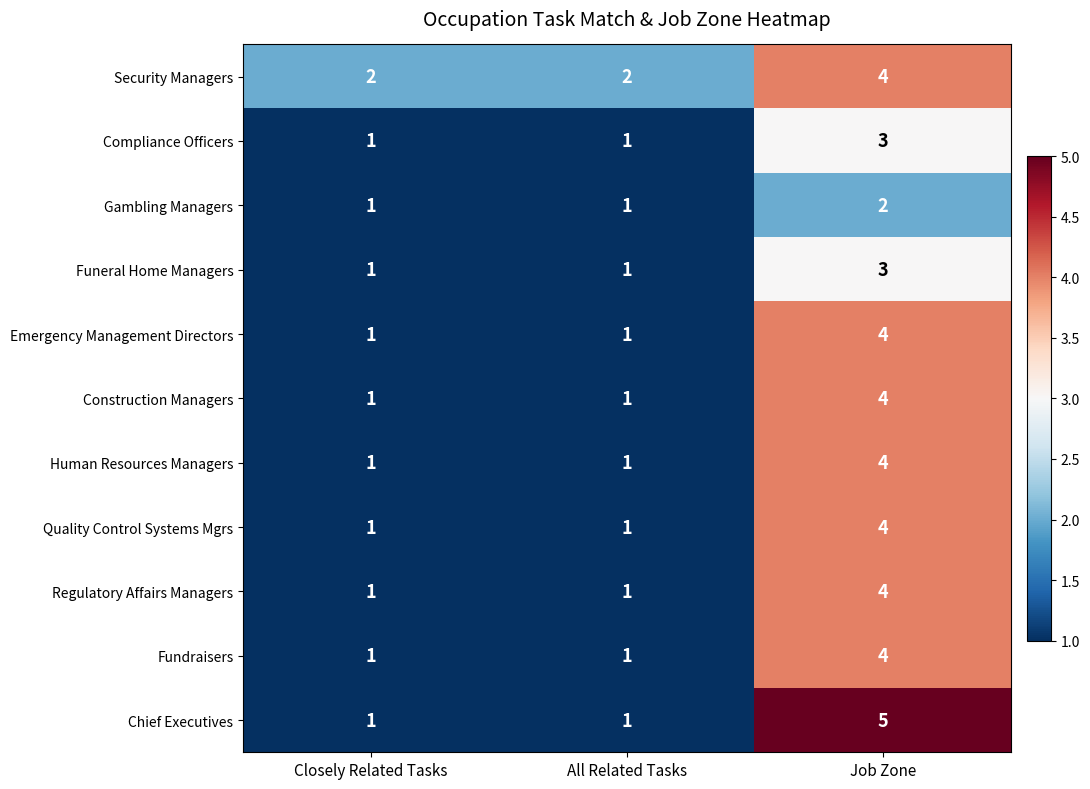

Count the Security Managers values in the range 2 to 4.

3